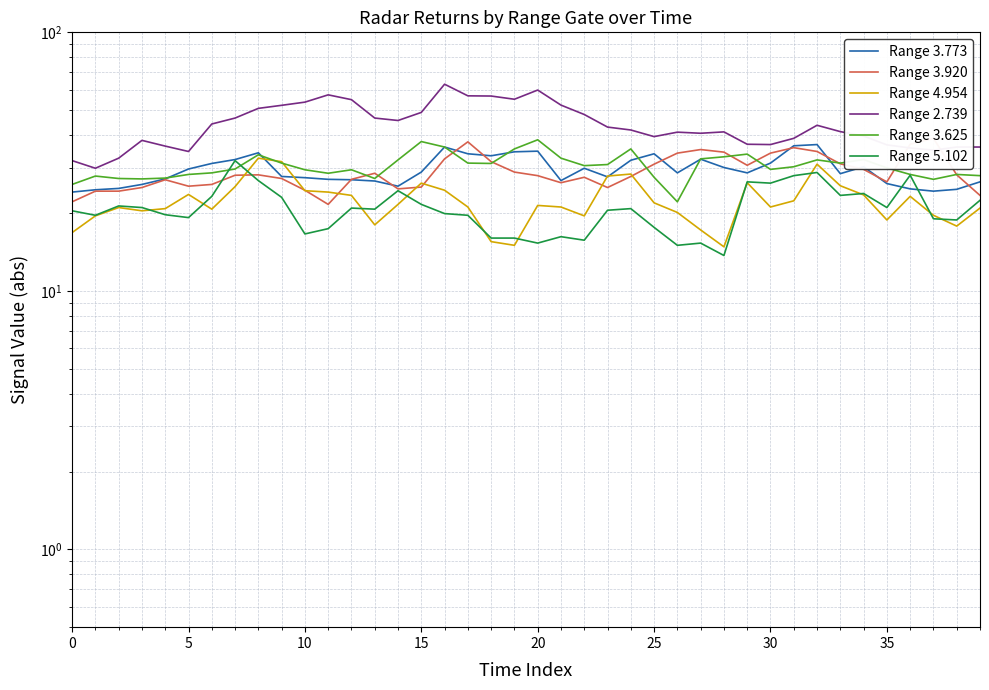

Is it true that Range 3.773 equals 37.9 at 12?

False